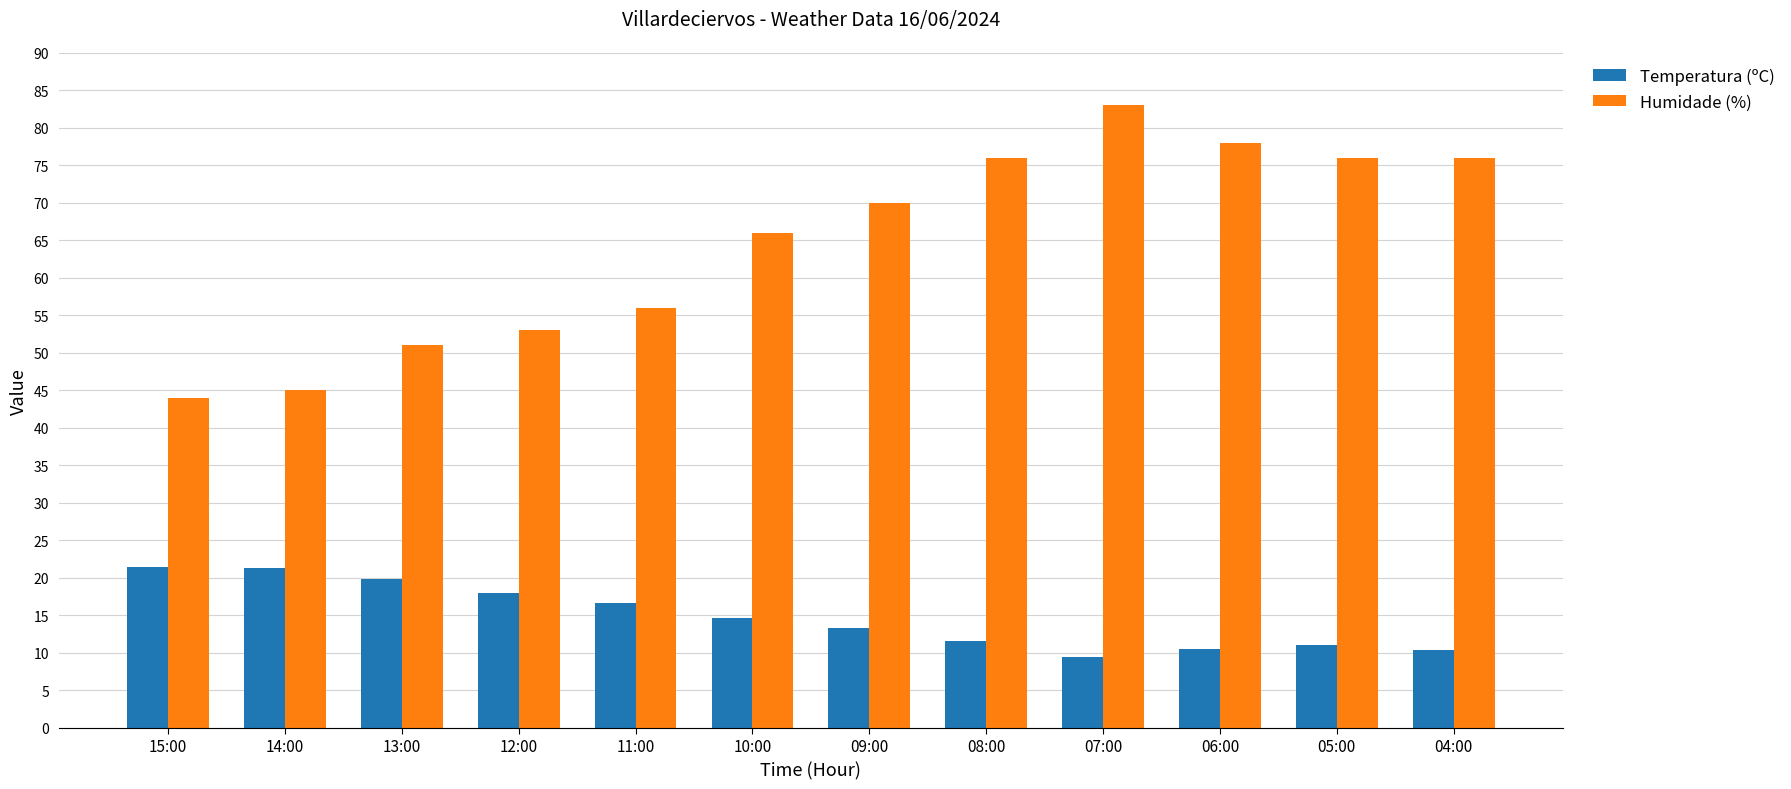

Is it true that Humidade (%) equals 142.7 at 07:00?

False